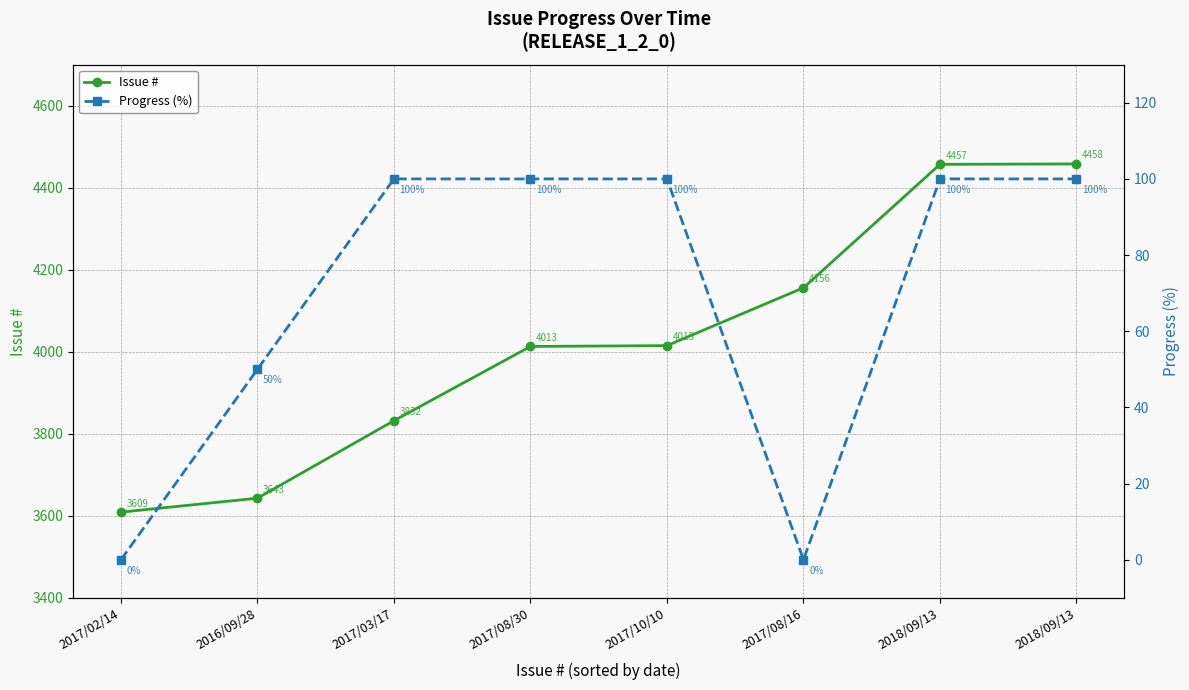

How many categories are shown in the chart?

8